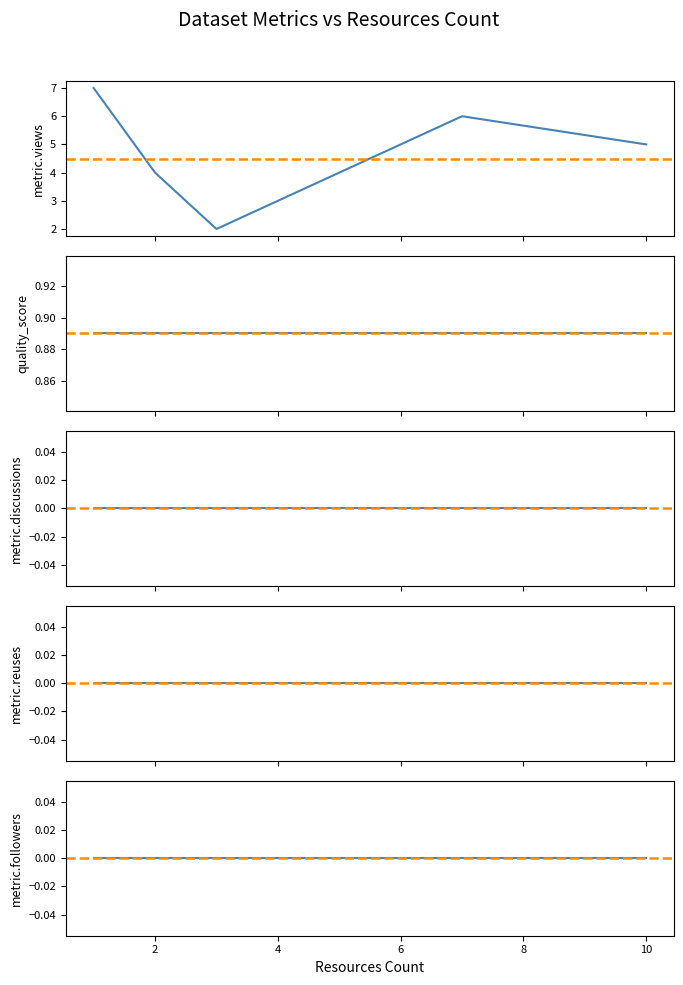

Reading left to right, what are all the values shown in this chart?

metric.views: 7.0	4.0	4.0	2.0	3.0	5.0	6.0	5.0
quality_score: 0.9	0.9	0.9	0.9	0.9	0.9	0.9	0.9
metric.discussions: 0.0	0.0	0.0	0.0	0.0	0.0	0.0	0.0
metric.reuses: 0.0	0.0	0.0	0.0	0.0	0.0	0.0	0.0
metric.followers: 0.0	0.0	0.0	0.0	0.0	0.0	0.0	0.0